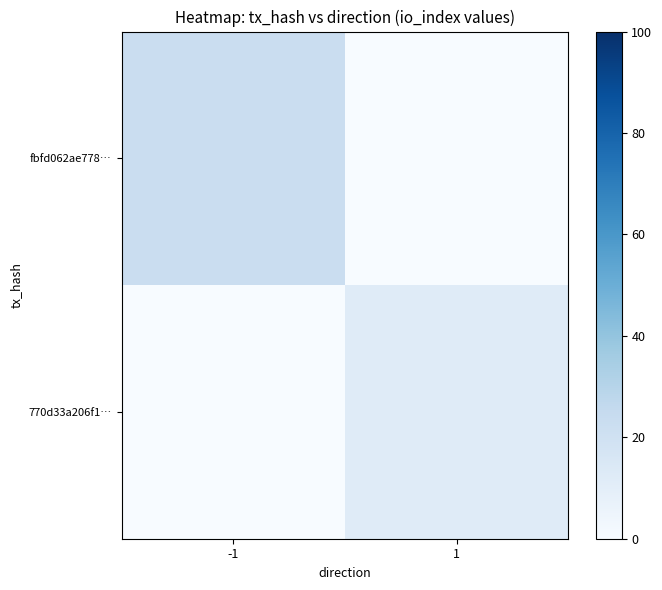

What is the total value across all series at 1?

12